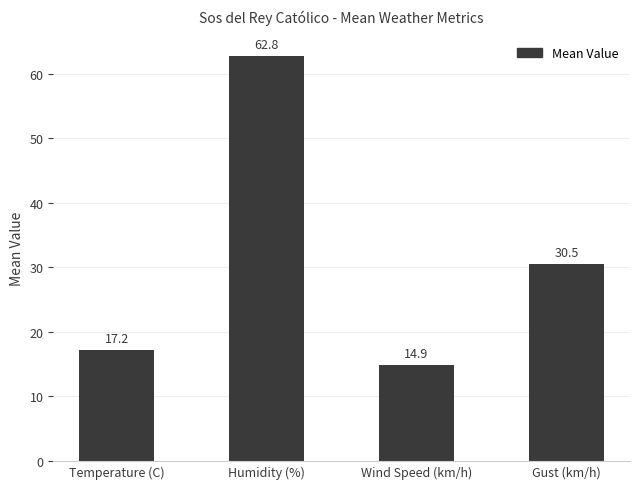

What is the difference between the maximum and second lowest values?

45.6